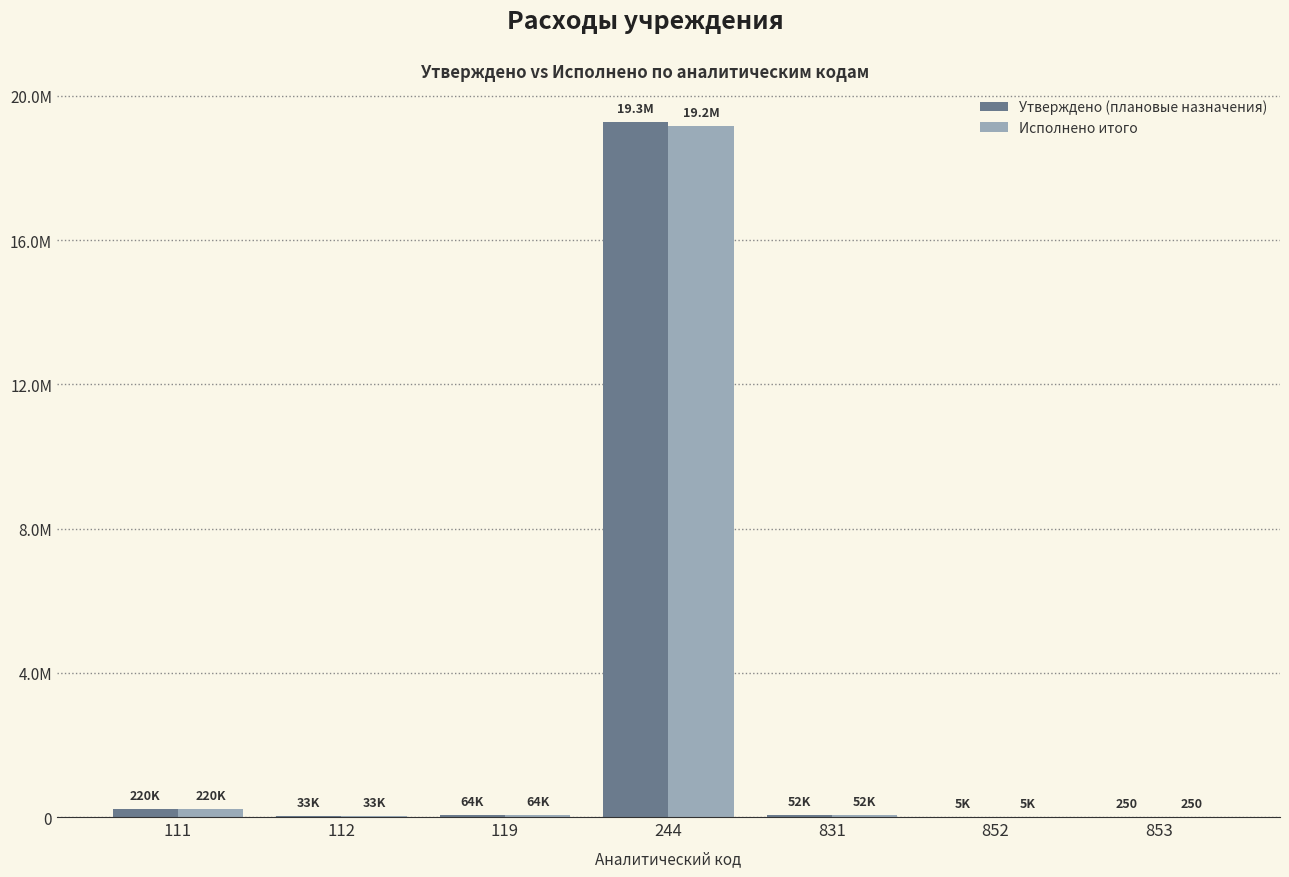

List the series in order of their overall mean, highest first.

Утверждено (плановые назначения), Исполнено итого